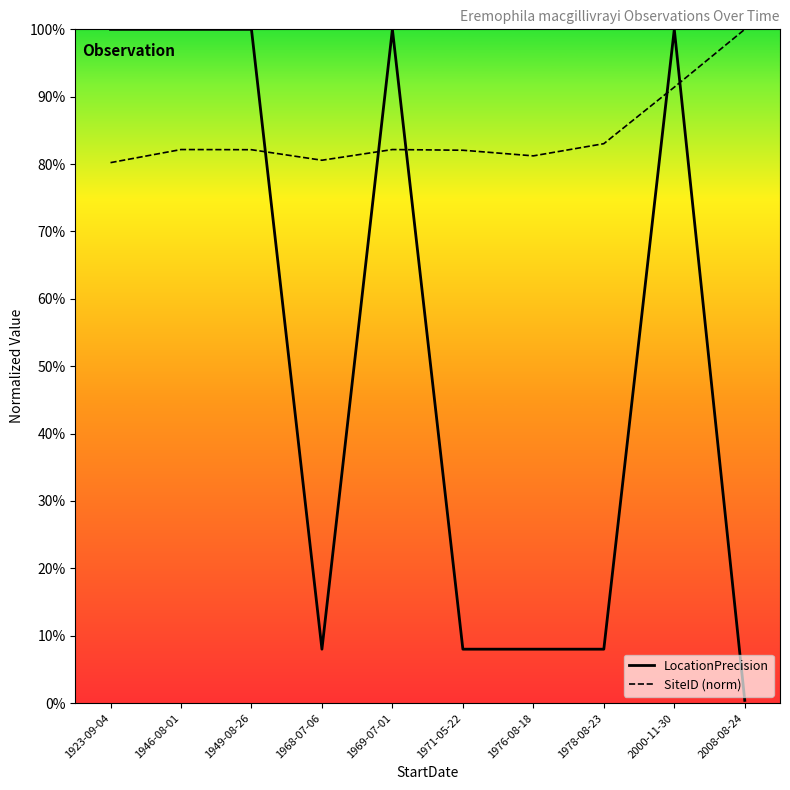

How many lines are shown in the chart?

2